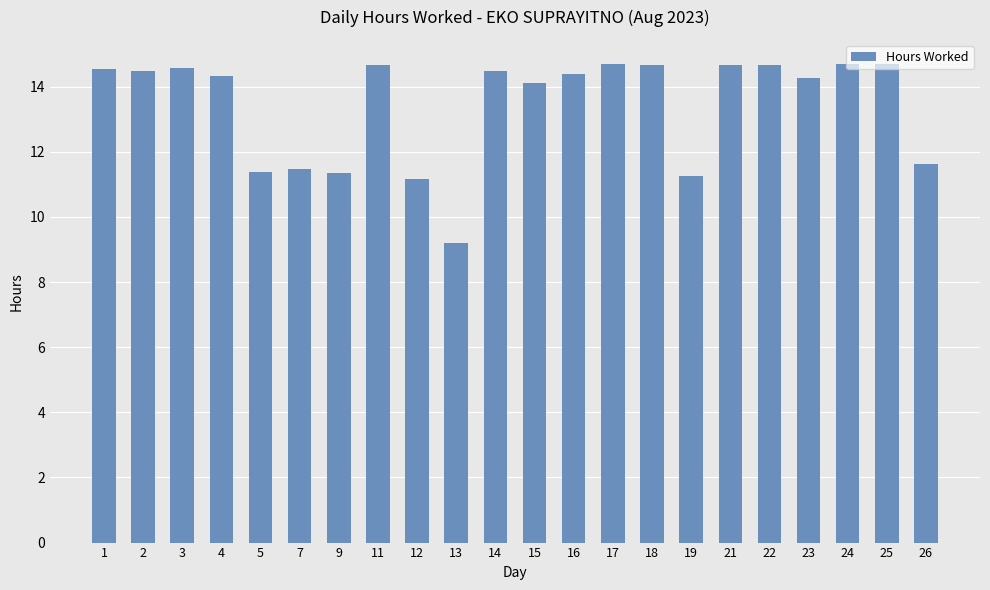

How many values are below 14?

7